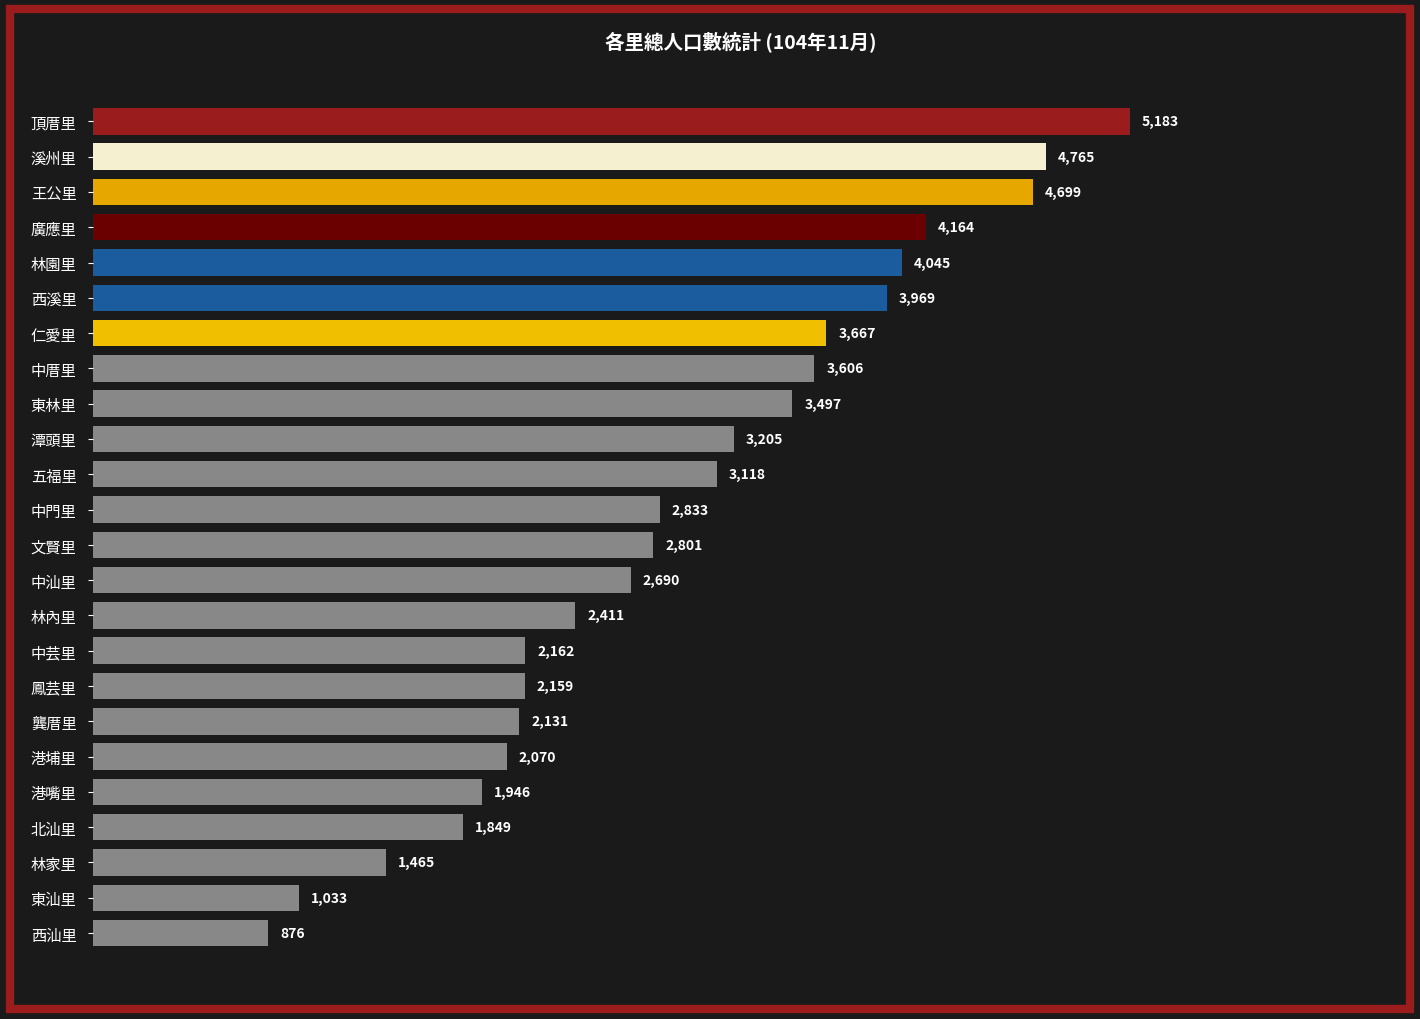

How many series are shown in this chart?

1